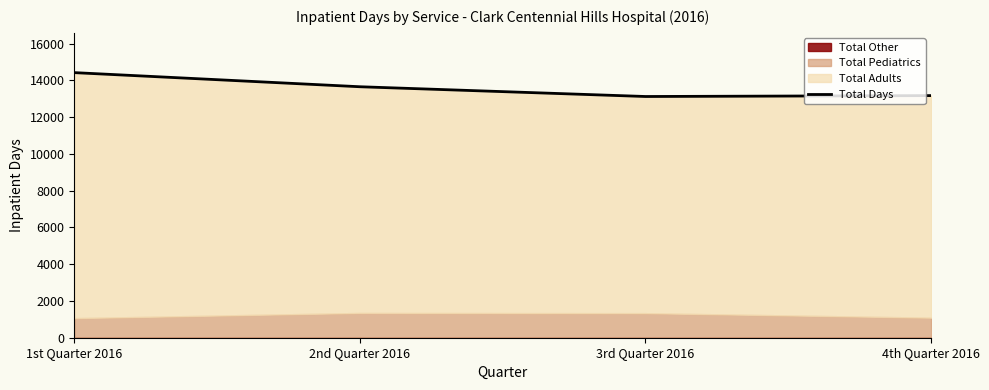

What position from the left is 3rd Quarter 2016?

3